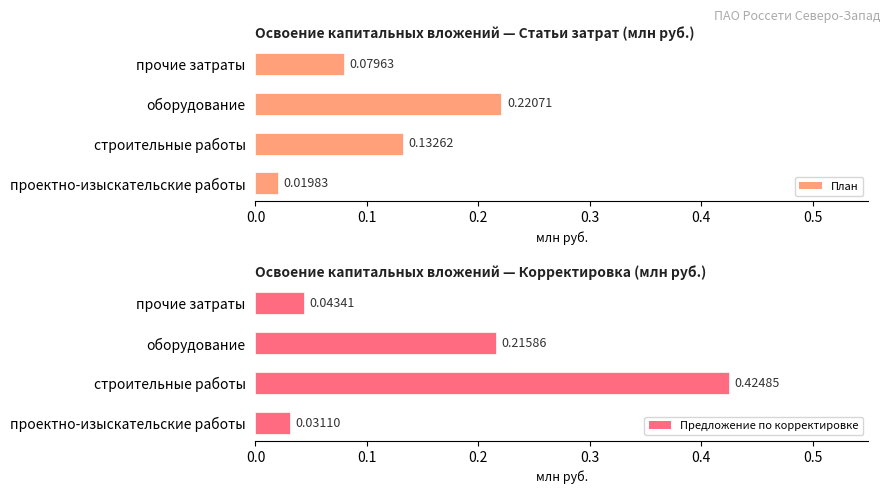

How many groups of bars are there?

4